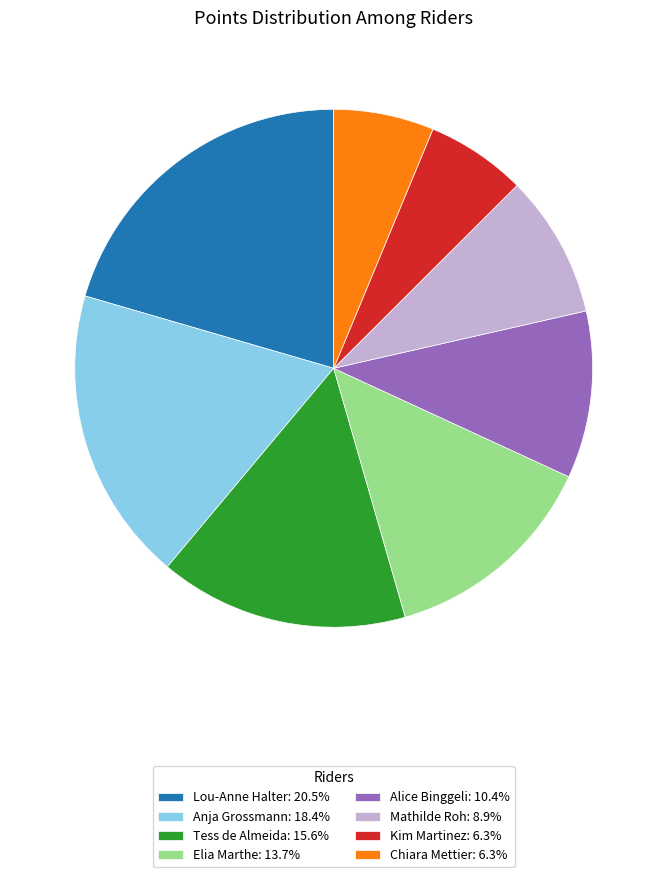

Which has a higher value, Alice Binggeli or Elia Marthe?

Elia Marthe